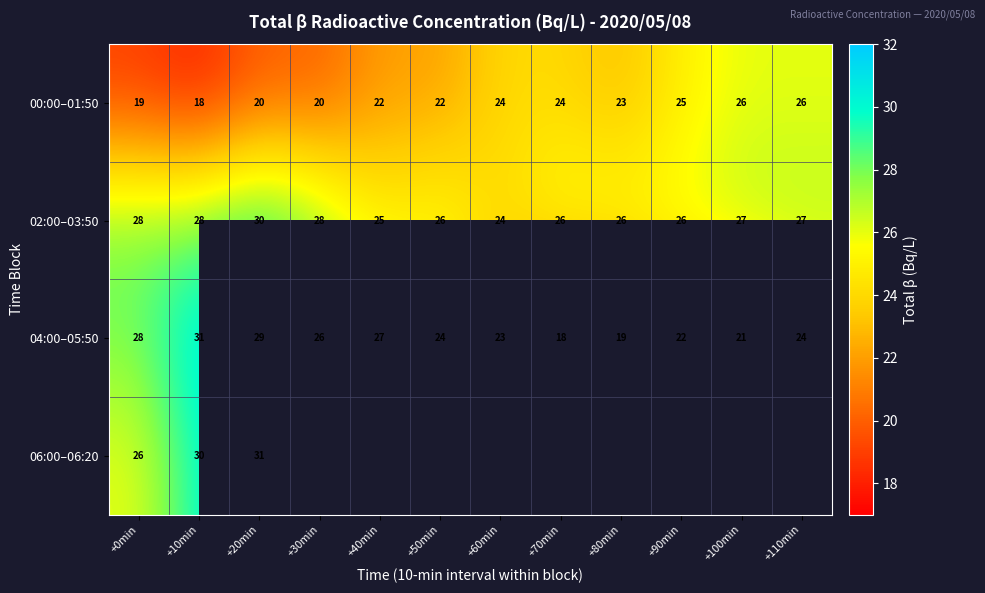

At which label does 00:00–01:50 reach its minimum?

+10min